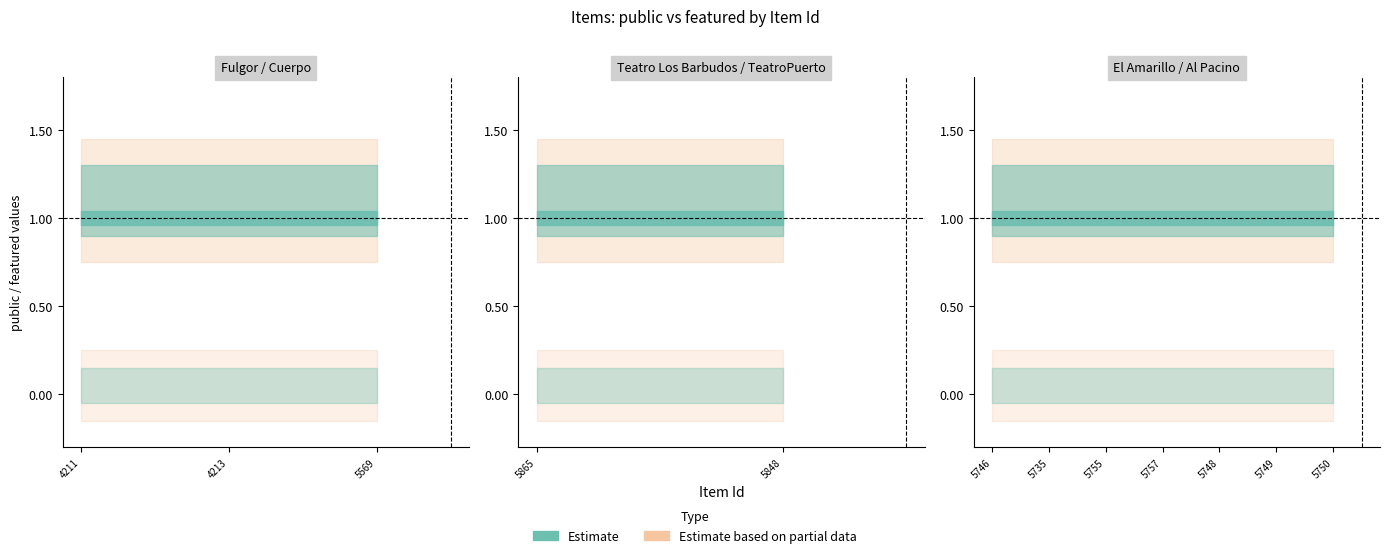

Reading left to right, list all the values displayed in this chart.

public: 1	1	1	1	1	1	1	1	1	1	1	1
featured: 0	0	0	0	0	0	0	0	0	0	0	0